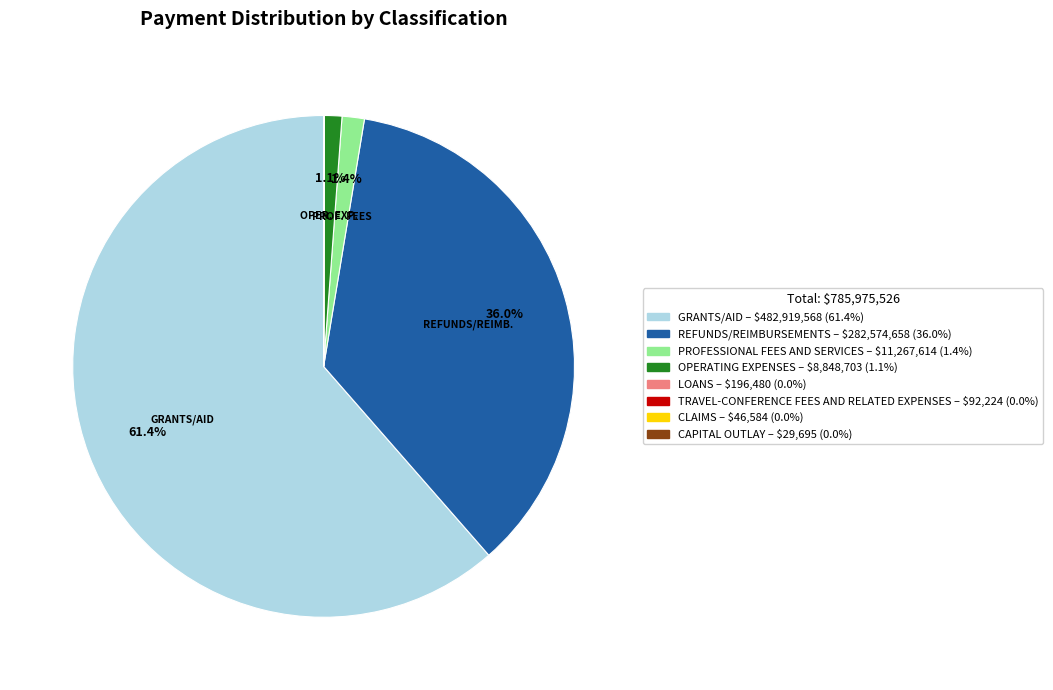

Is there a majority slice in this chart?

Yes